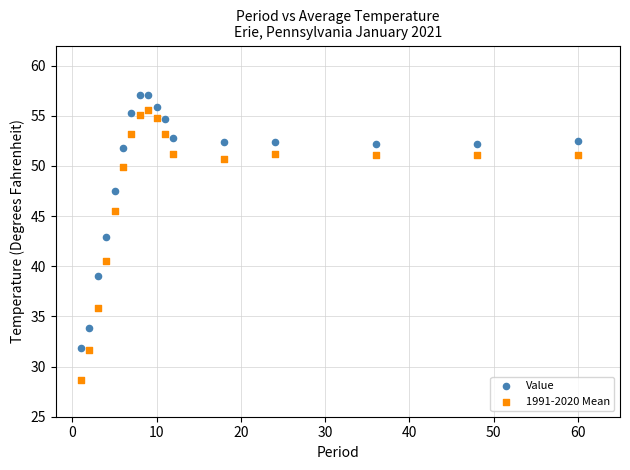

In the Value series, what Y value is closest to 44?

42.9